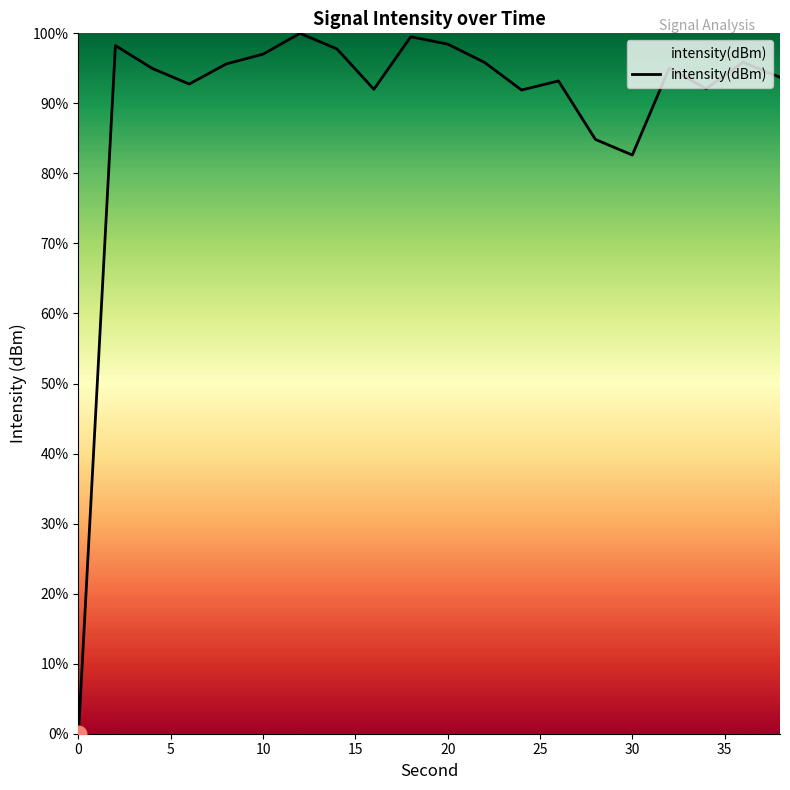

What is the maximum value shown in the chart?

100.0